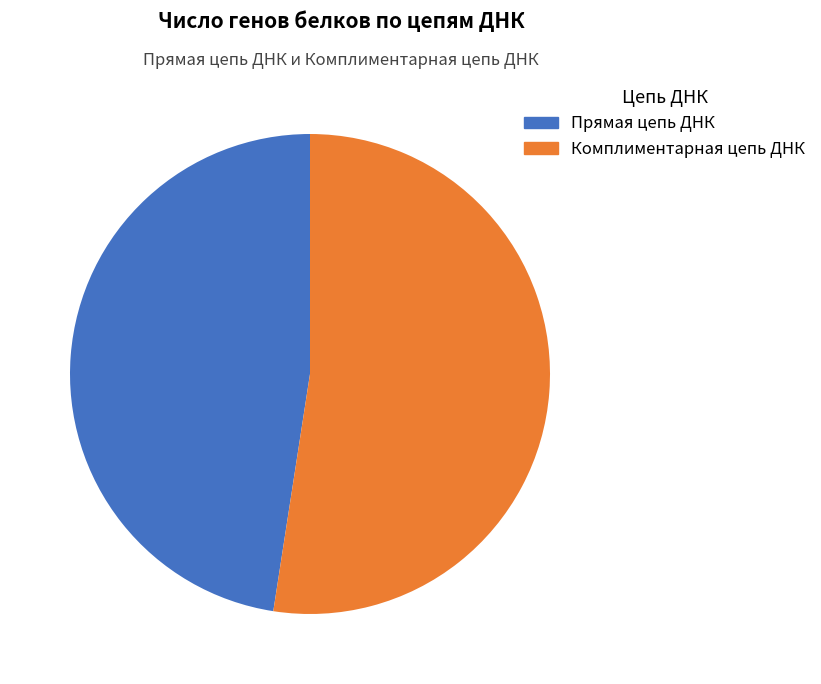

The Комплиментарная цепь ДНК slice represents 52% of the pie. True or false?

True